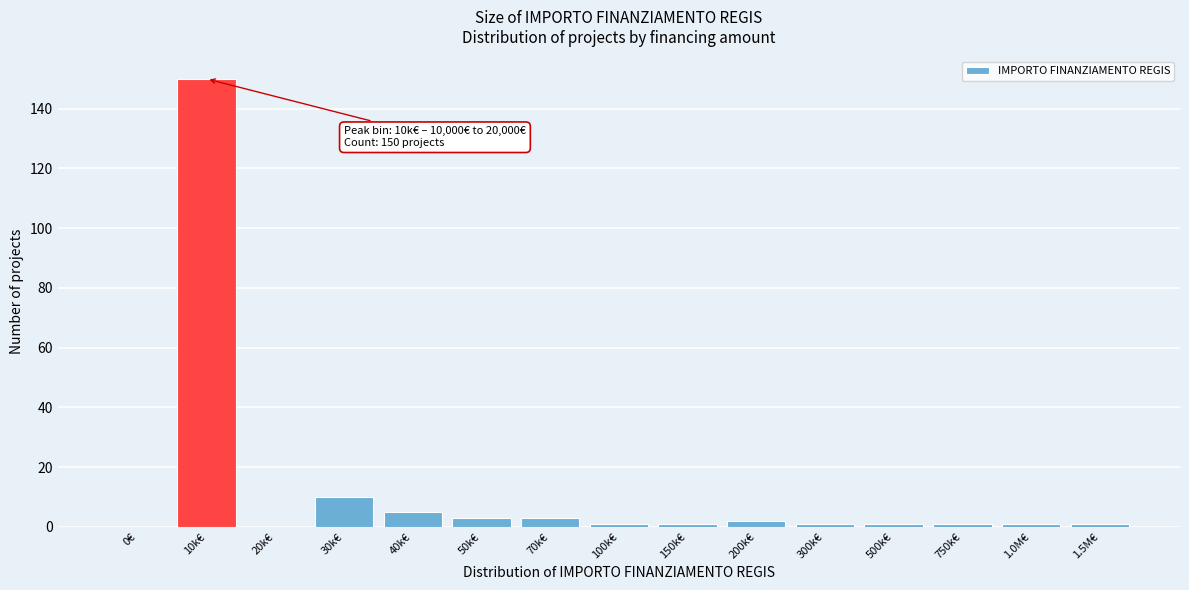

Reading left to right, extract all data points from this chart.

0€=0	10k€=150	20k€=0	30k€=10	40k€=5	50k€=3	70k€=3	100k€=1	150k€=1	200k€=2	300k€=1	500k€=1	750k€=1	1.0M€=1	1.5M€=1